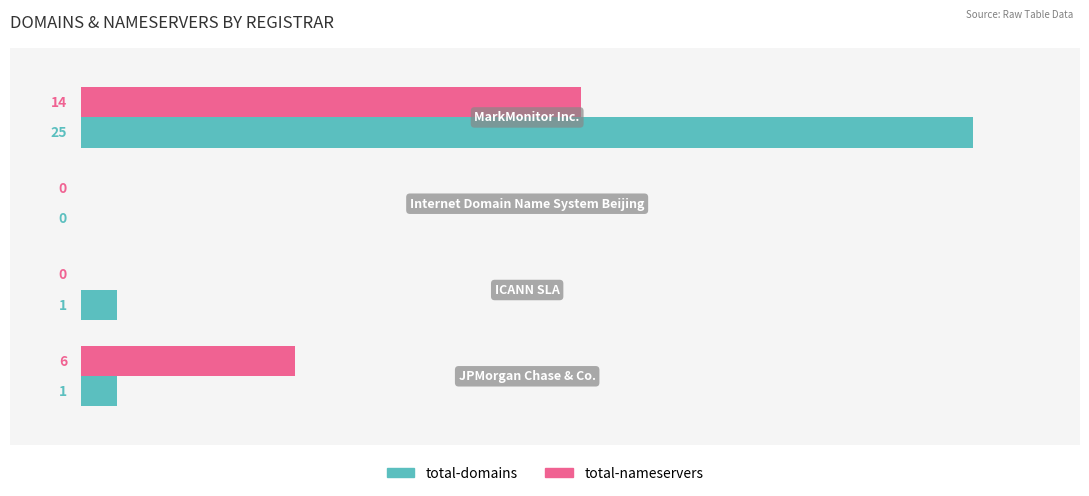

What is the sum of all total-nameservers values?

20